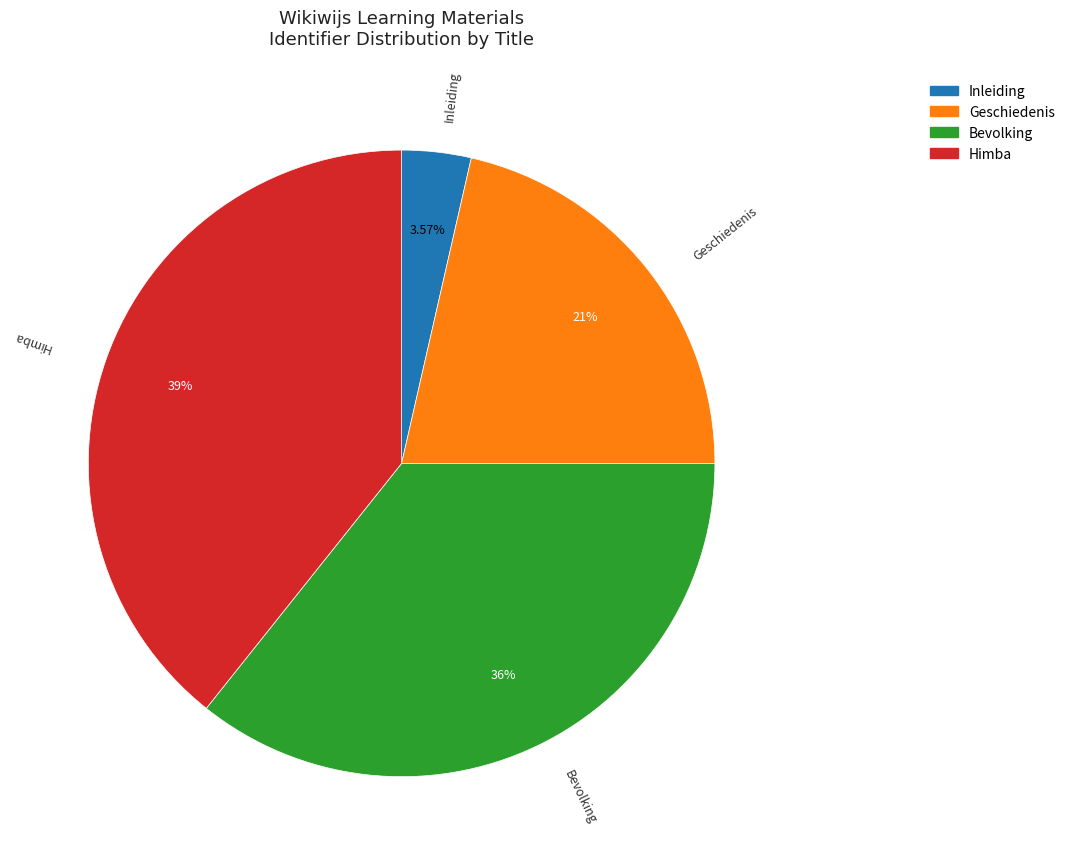

Which category has the smallest portion of the pie?

Inleiding